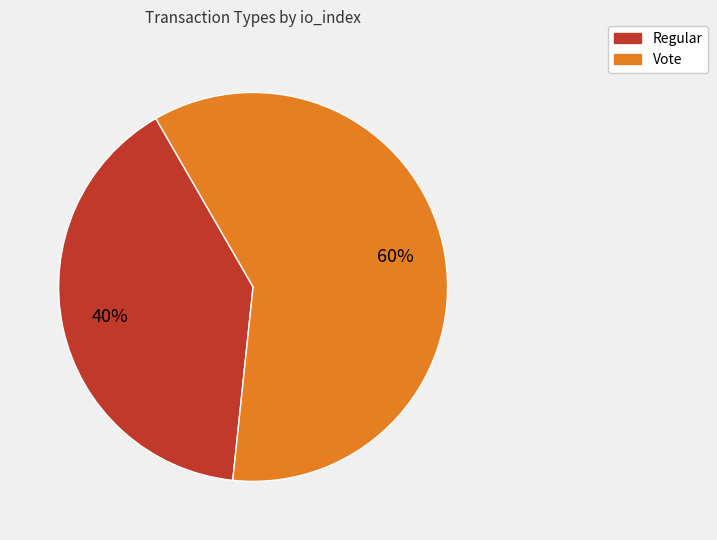

To the nearest percent, what is the difference between the largest and smallest slice percentages?

20%